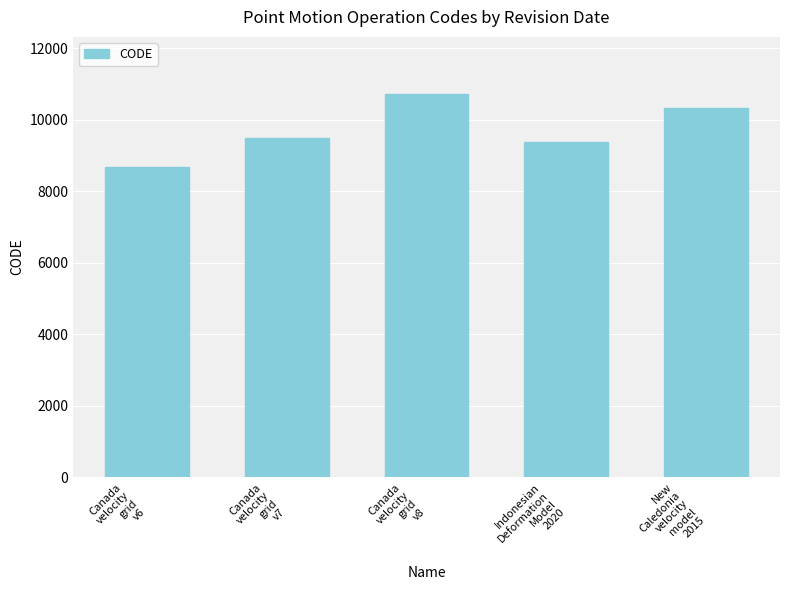

The chart shows a value of 10323 at New
Caledonia
velocity
model
2015. True or false?

True